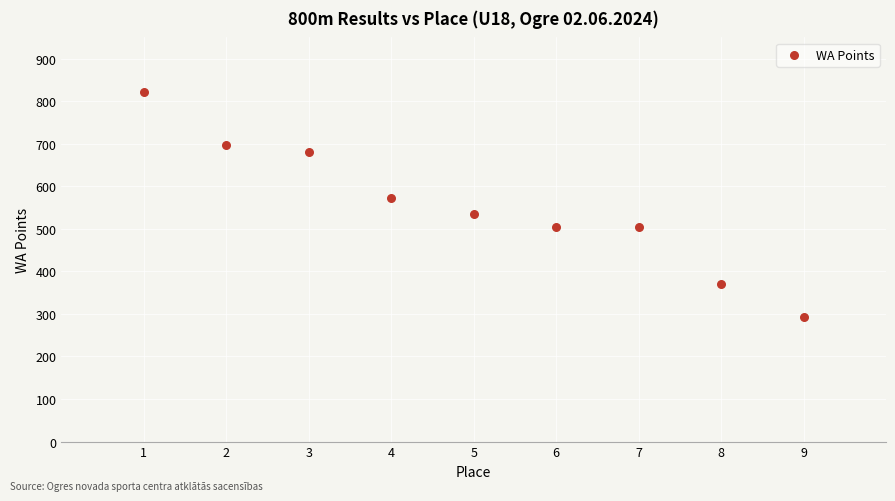

What is the range of X values (max minus min)?

8